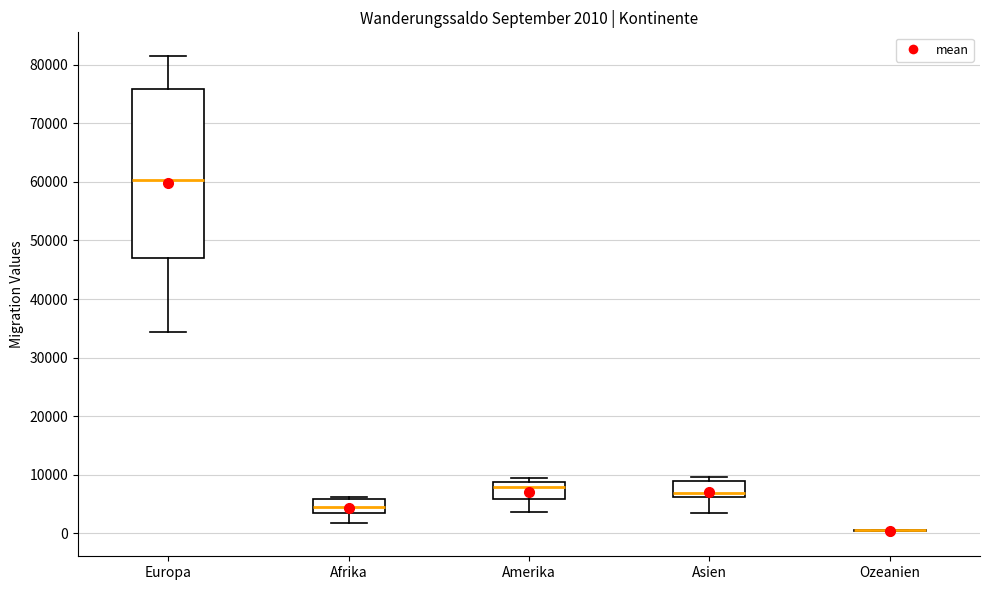

Comparing the boxes themselves (not the whiskers), which one is the tallest?

Europa